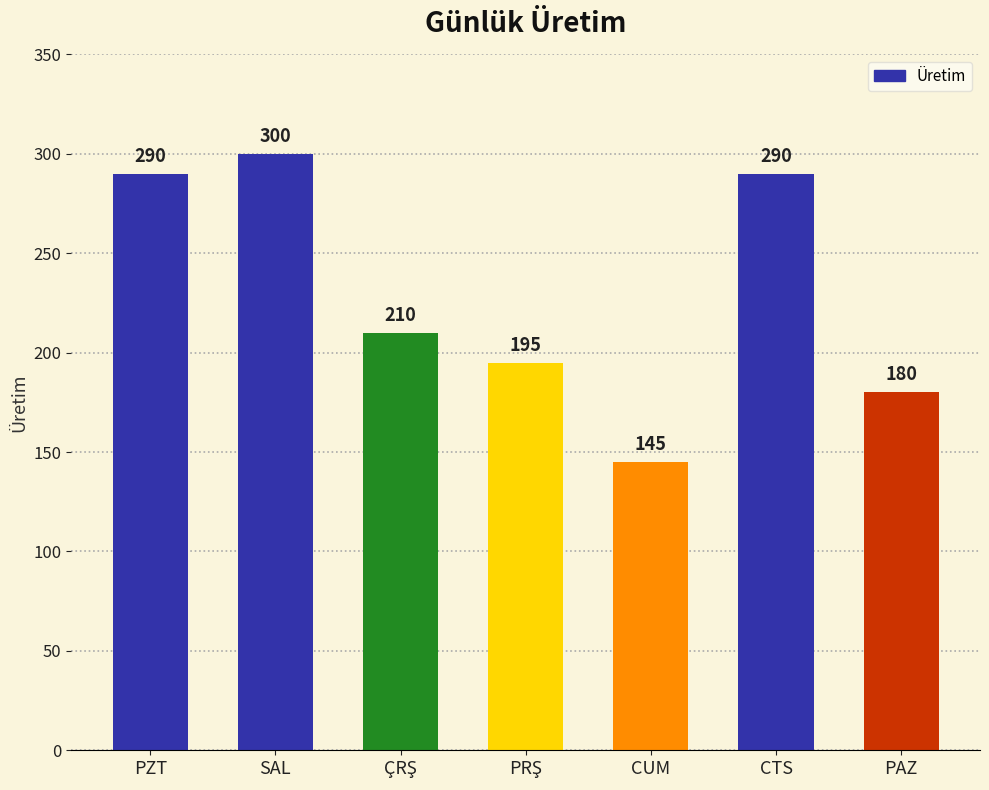

What is the maximum value shown in the chart?

300